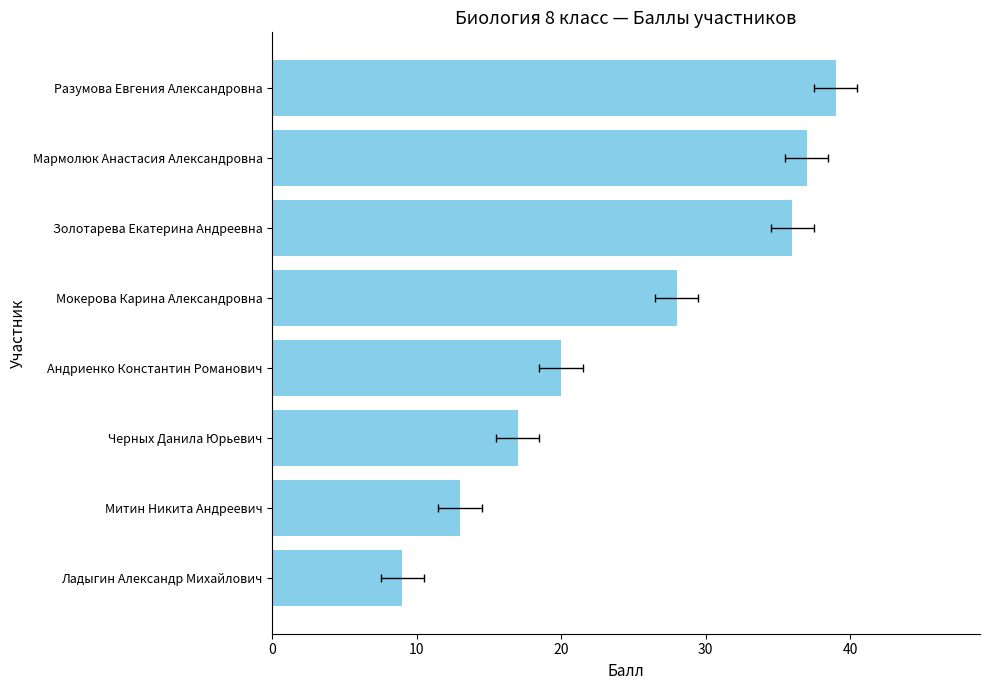

Count the number of data series in this chart.

1